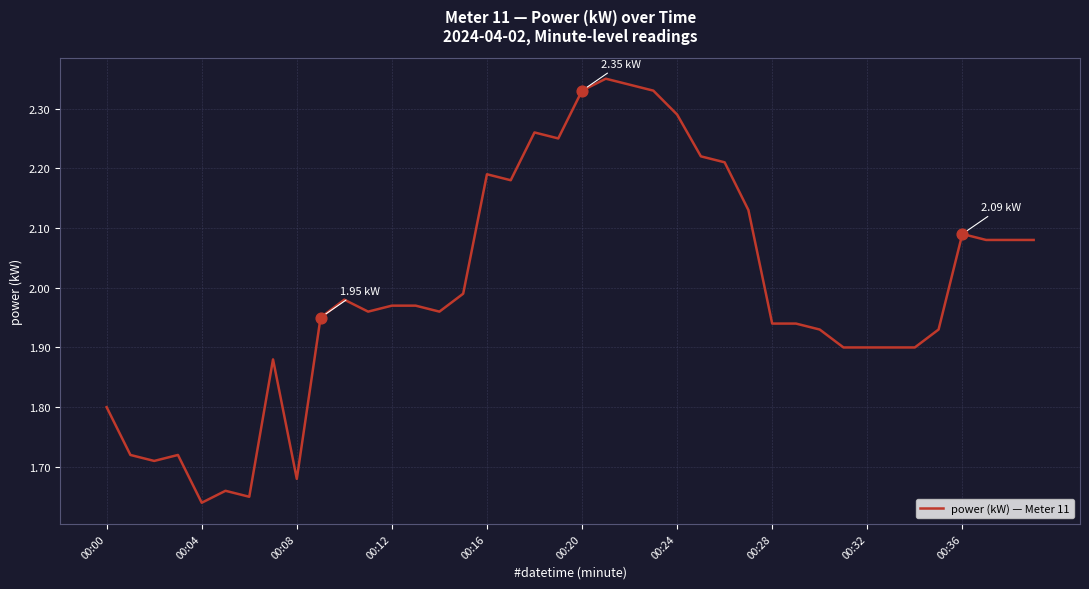

What is the difference between the maximum and minimum values?

0.7